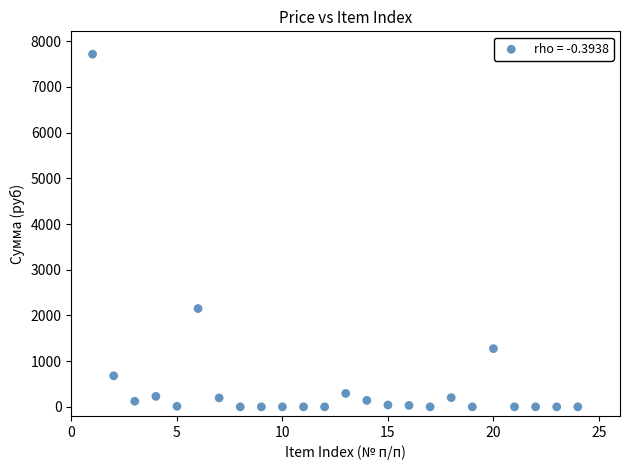

What is the range of Y values (max minus min)?

7717.5